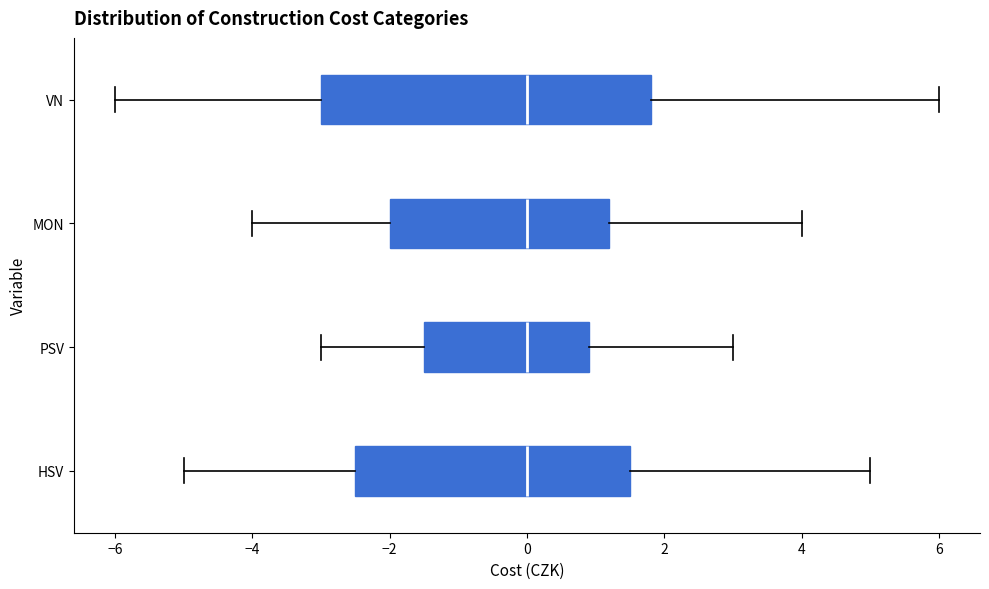

Reading bottom to top, read every box against the x-axis: the position of its median line, the range the box covers, and the ends of its whiskers. The values are not printed on the chart, so give them approximately, as read against the axis.

HSV: median 0.0, box -2.4 to 1.6, whiskers -5.0 to 5.0
PSV: median 0.0, box -1.4 to 1.0, whiskers -3.0 to 3.0
MON: median 0.0, box -2.0 to 1.2, whiskers -4.0 to 4.0
VN: median 0.0, box -3.0 to 1.8, whiskers -6.0 to 6.0